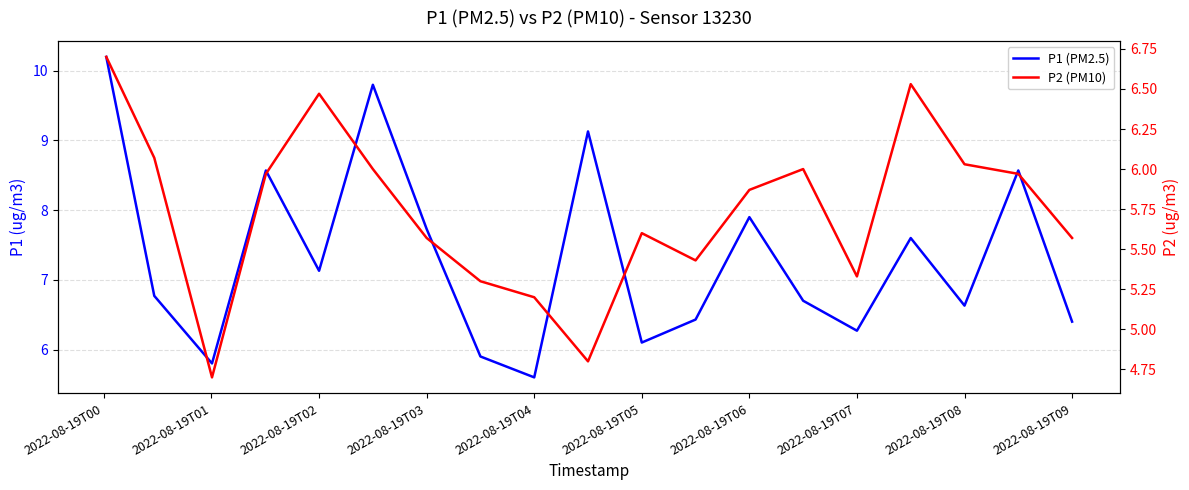

Does the chart display data point markers on the line(s)?

No